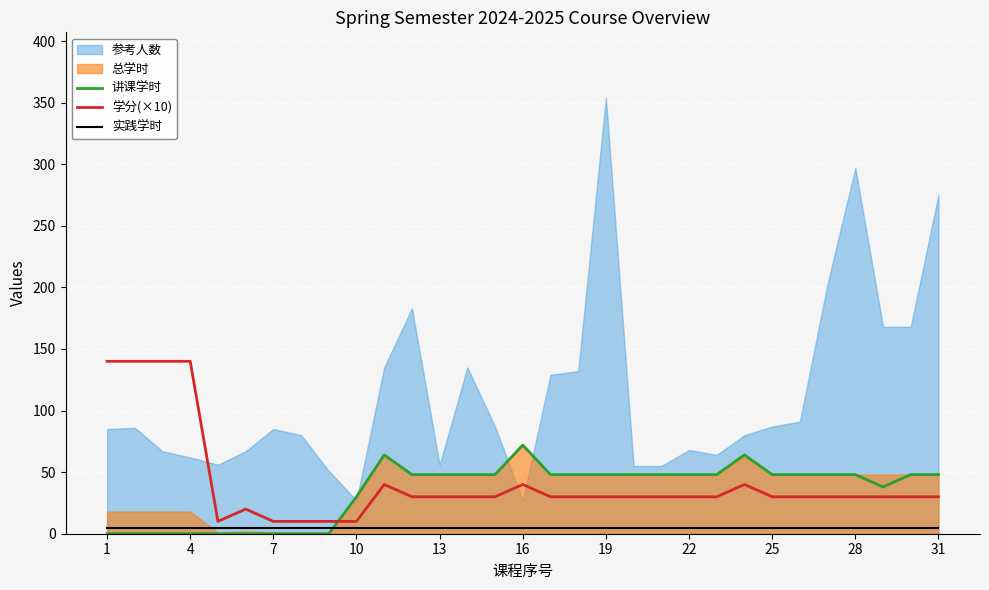

Which series ends up on top after the final intersection of 讲课学时 and 学分(×10)?

讲课学时